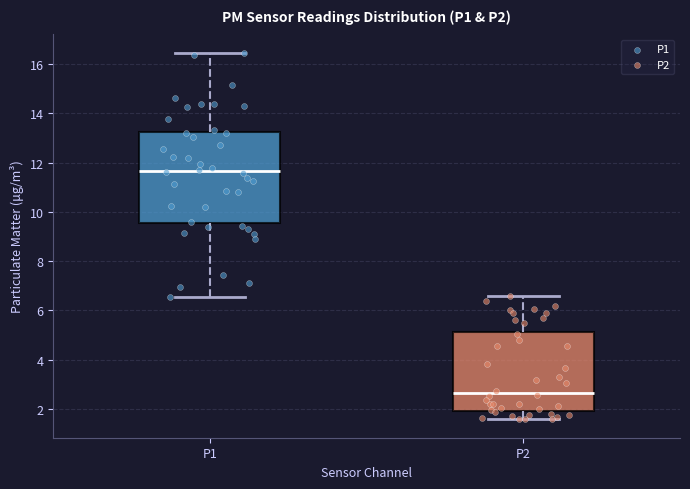

Which box's median line is the highest?

P1